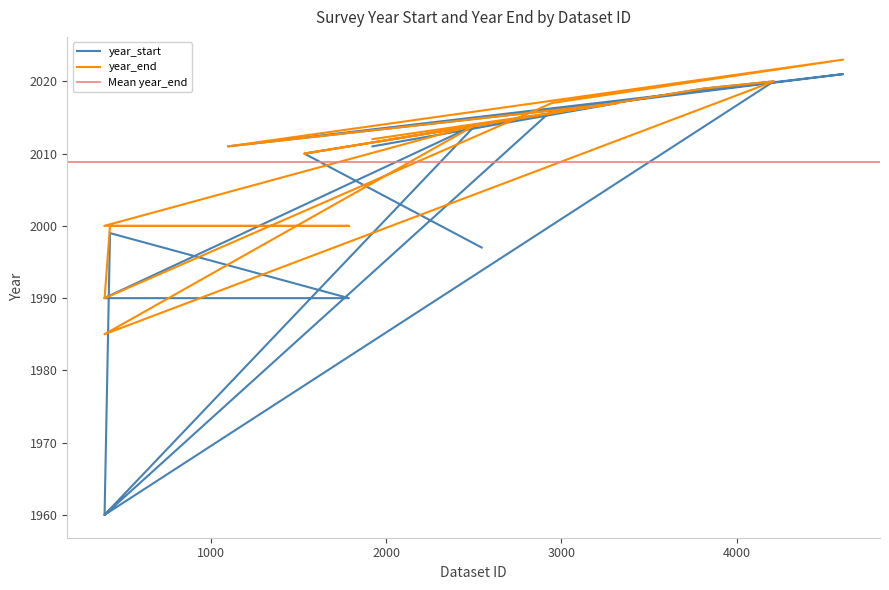

Which series changed the most between 393 and 3812?

year_start